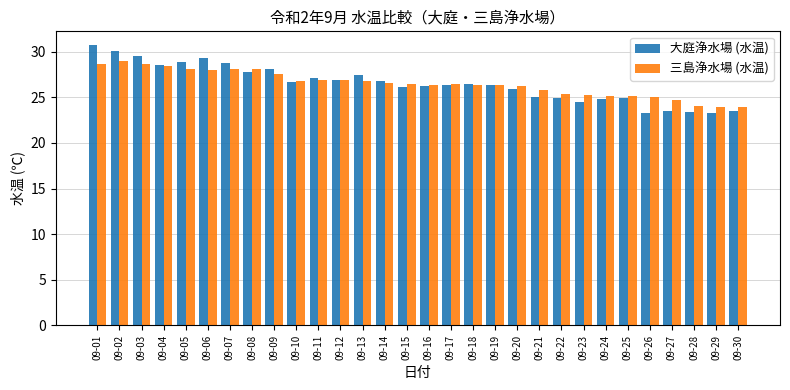

How many data points does each series have?

30